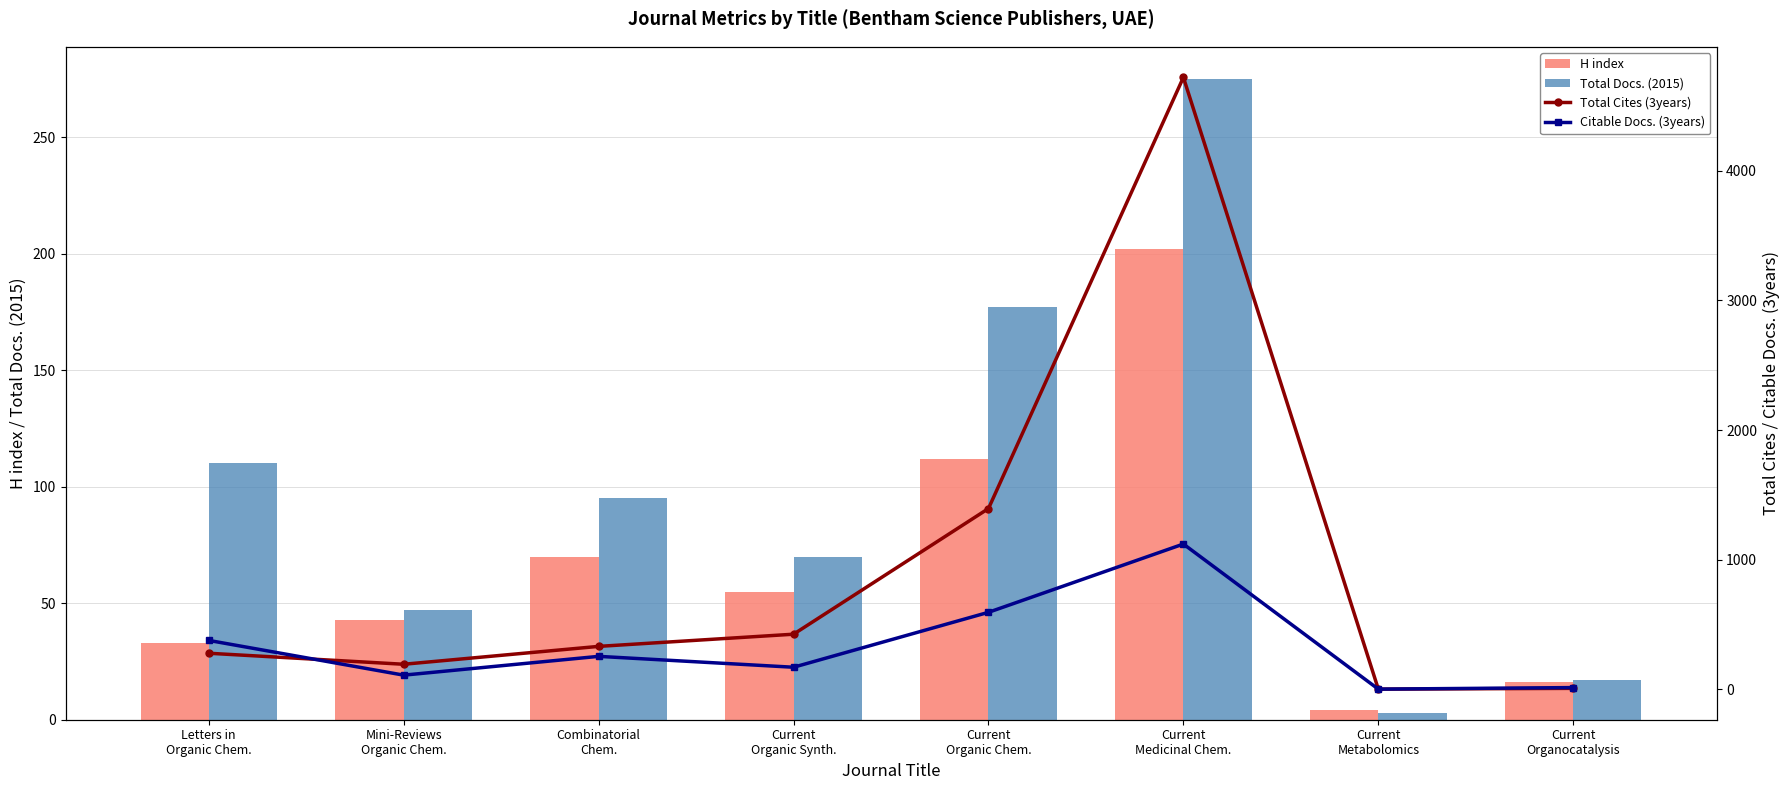

Which series has the largest range (max minus min)?

Total Cites (3years)